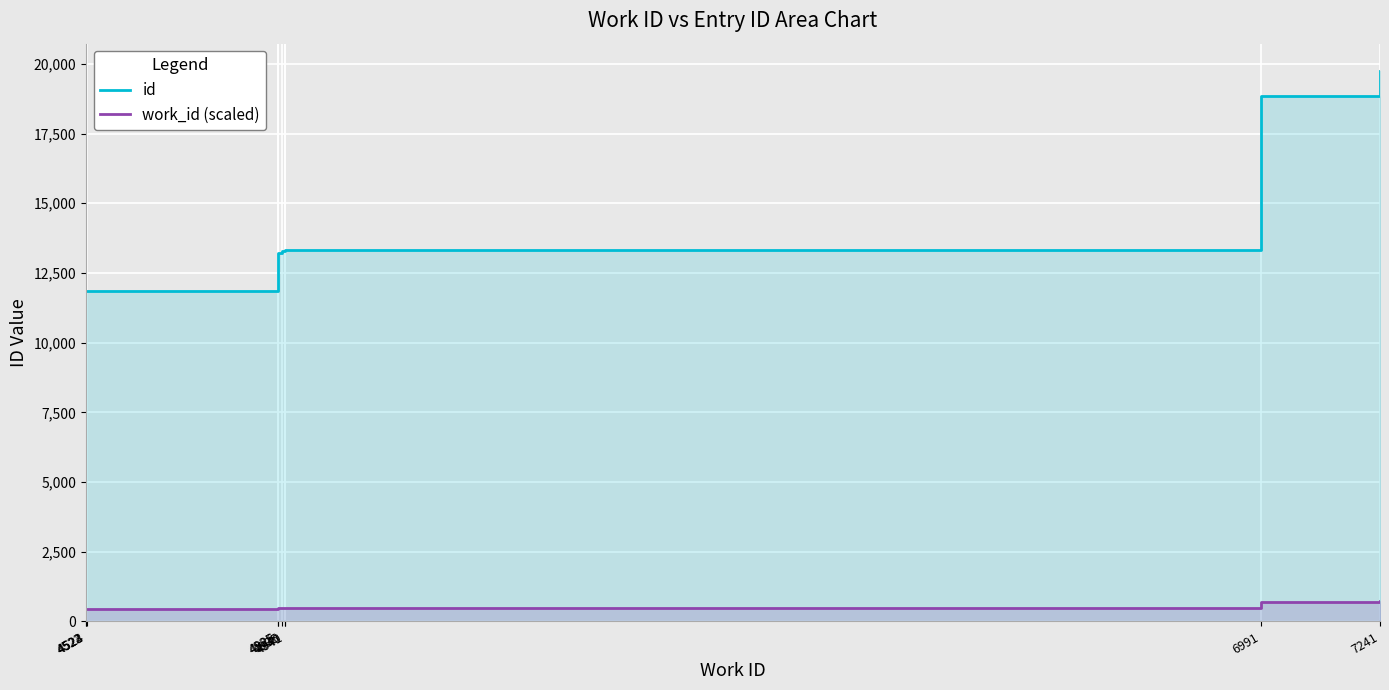

Which category has the lowest value in the work_id_line series?

4522